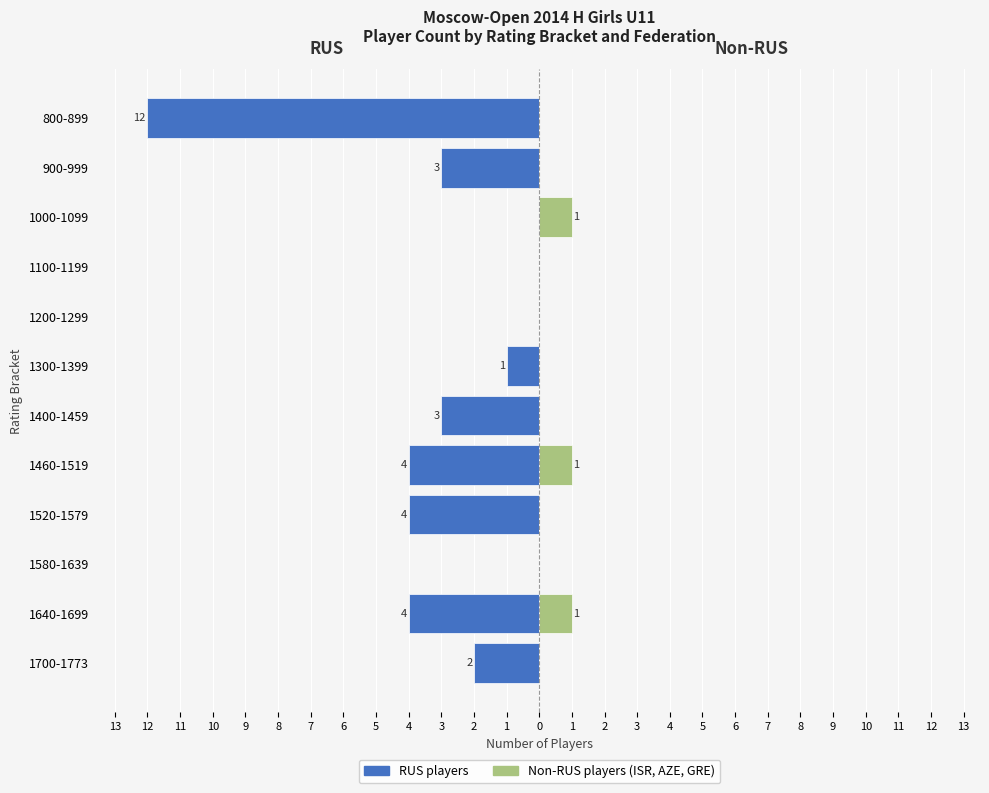

What is the highest value of the Non-RUS players series?

1